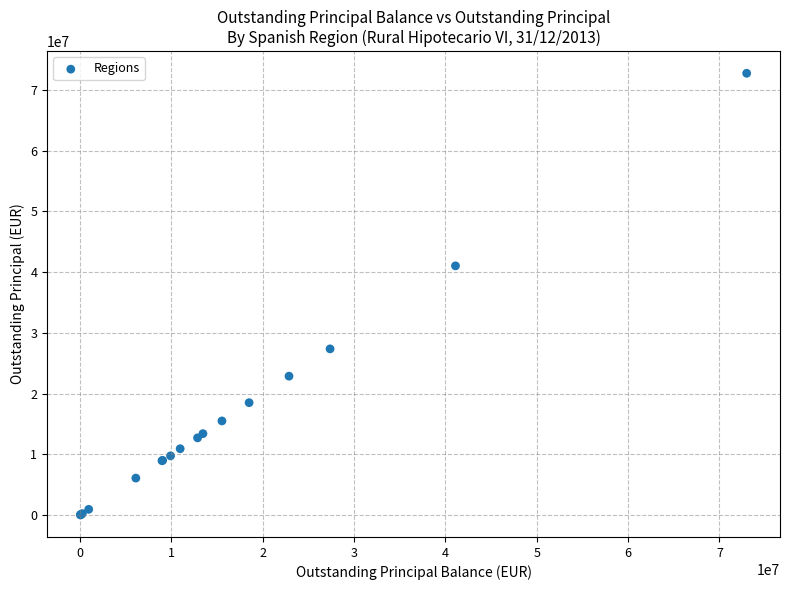

What Y value in the scatter plot is closest to 36384150?

41032316.0